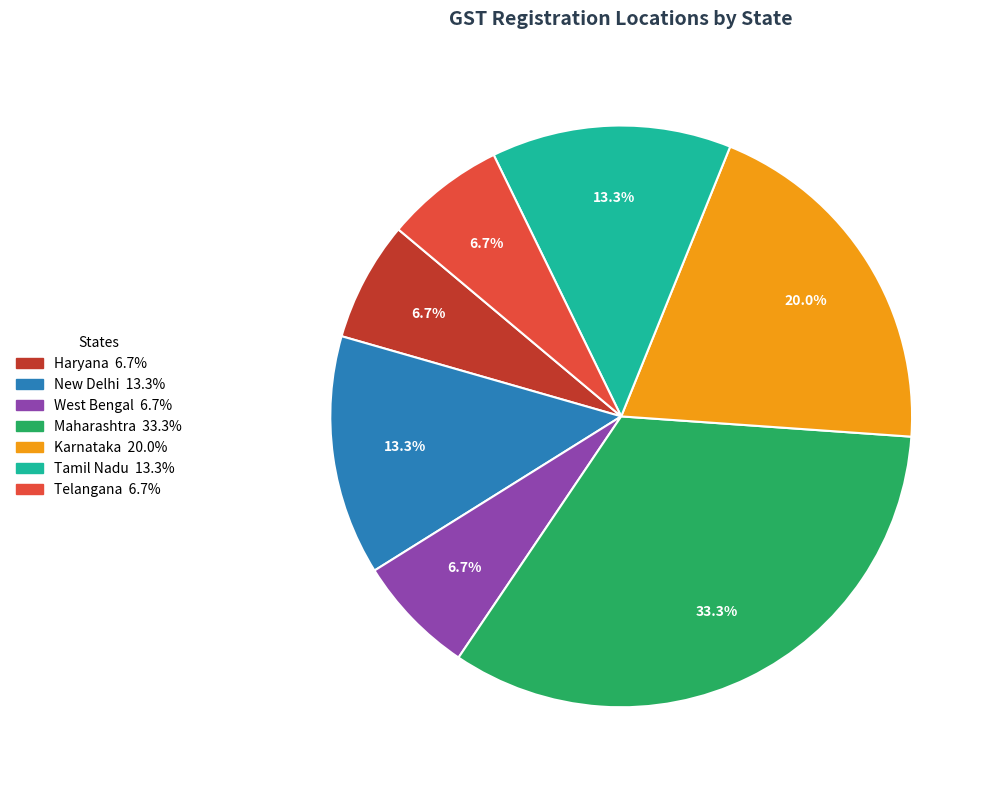

Approximately how many times larger is the value at Karnataka compared to Telangana?

3.0